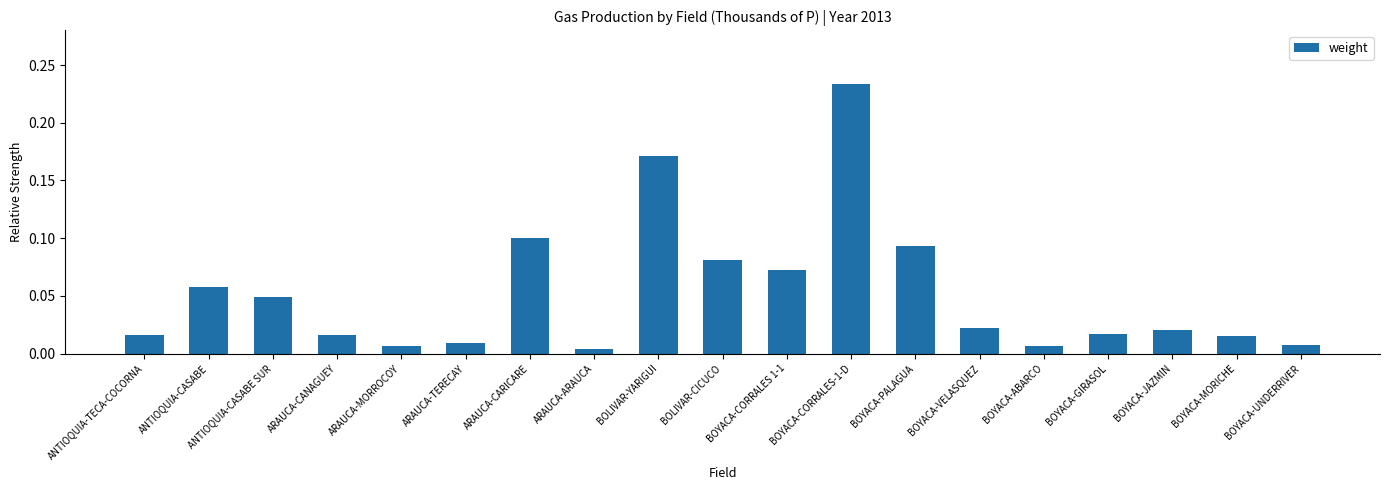

What position from the right is ANTIOQUIA-CASABE?

18